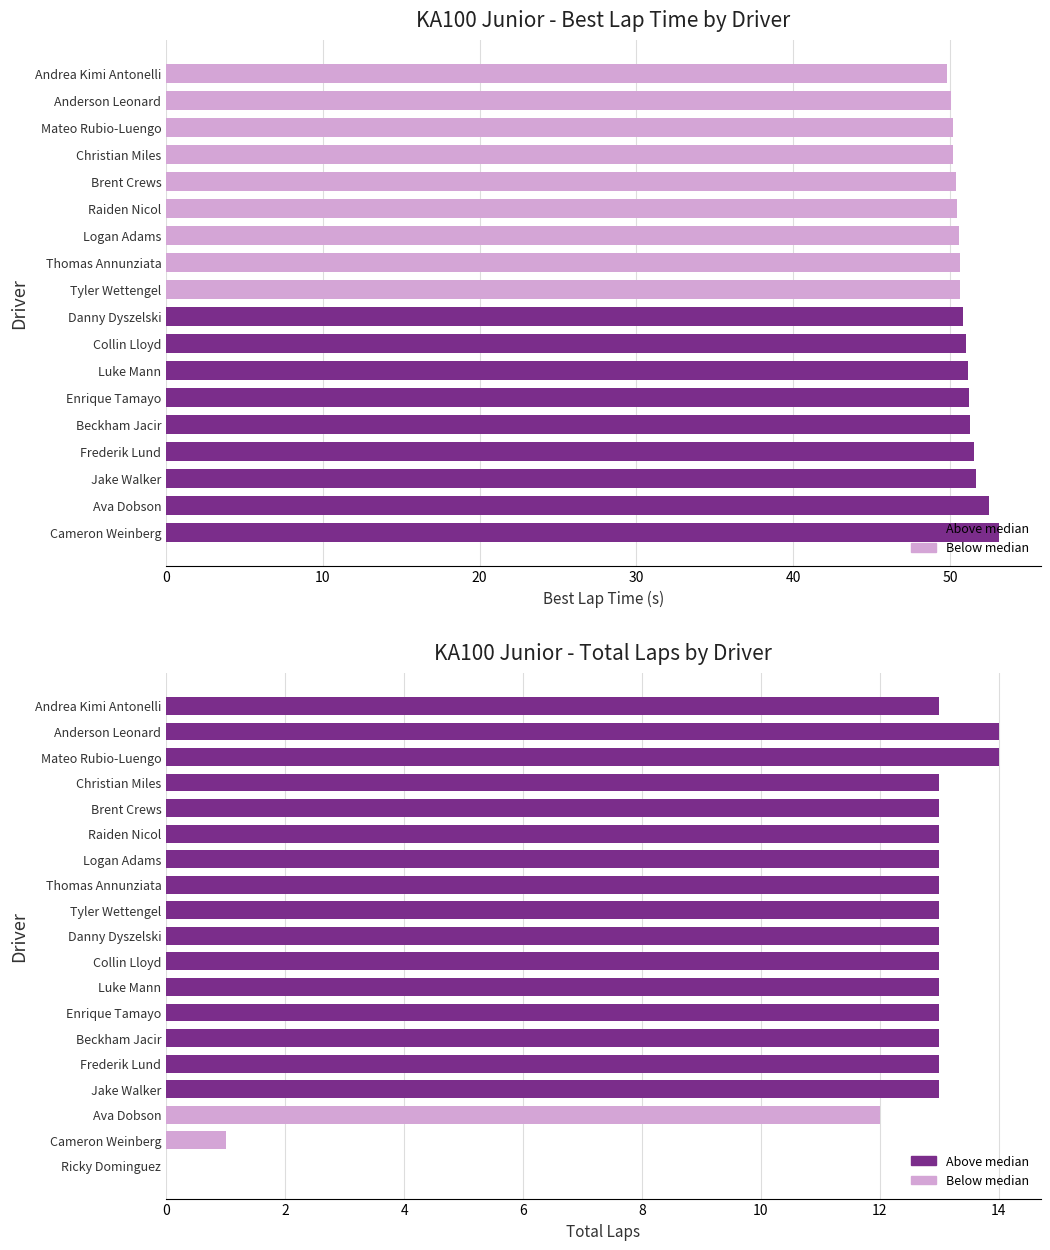

Reading left to right, transcribe all the data shown in this chart.

Andrea Kimi Antonelli=13	Anderson Leonard=14	Mateo Rubio-Luengo=14	Christian Miles=13	Brent Crews=13	Raiden Nicol=13	Logan Adams=13	Thomas Annunziata=13	Tyler Wettengel=13	Danny Dyszelski=13	Collin Lloyd=13	Luke Mann=13	Enrique Tamayo=13	Beckham Jacir=13	Frederik Lund=13	Jake Walker=13	Ava Dobson=12	Cameron Weinberg=1	Ricky Dominguez=0